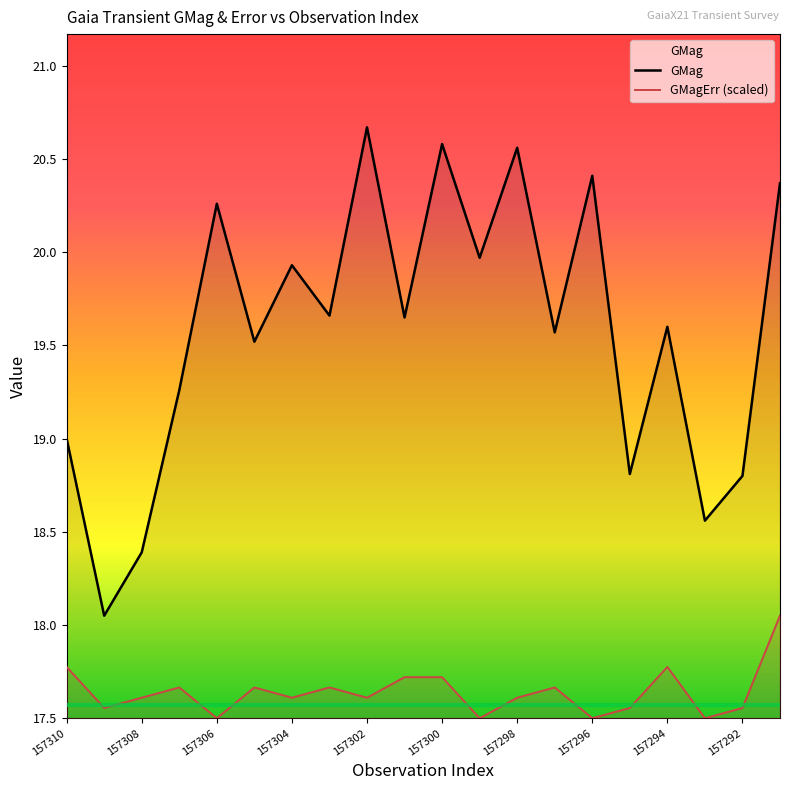

The GMagErr (scaled) series shows 17.8 at 157310. True or false?

True